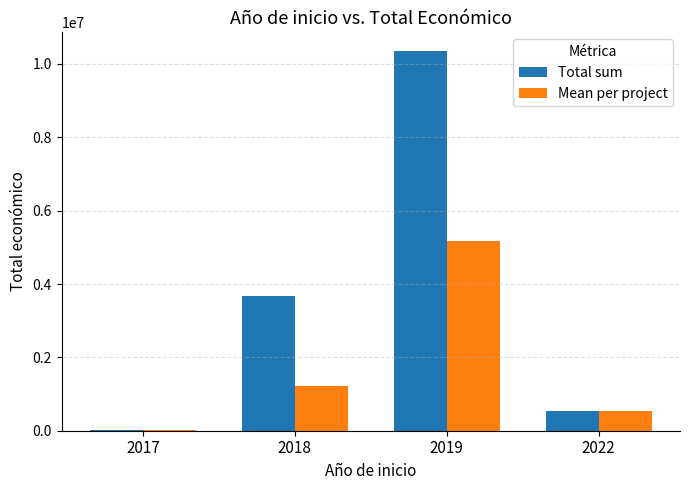

Which series has the largest total across all categories?

Total sum